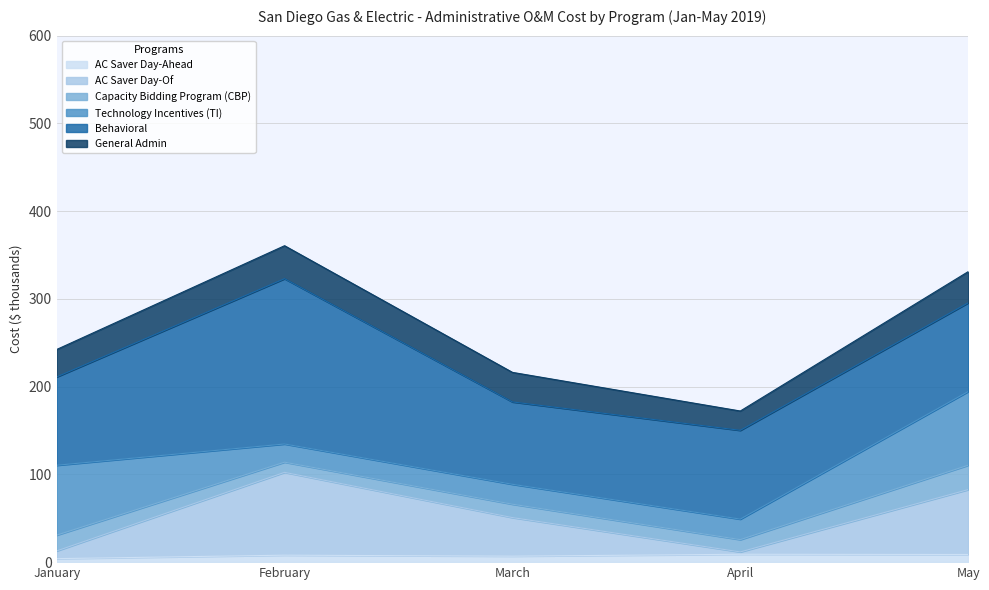

What is the difference between the AC Saver Day-Ahead values at March and February?

1.1